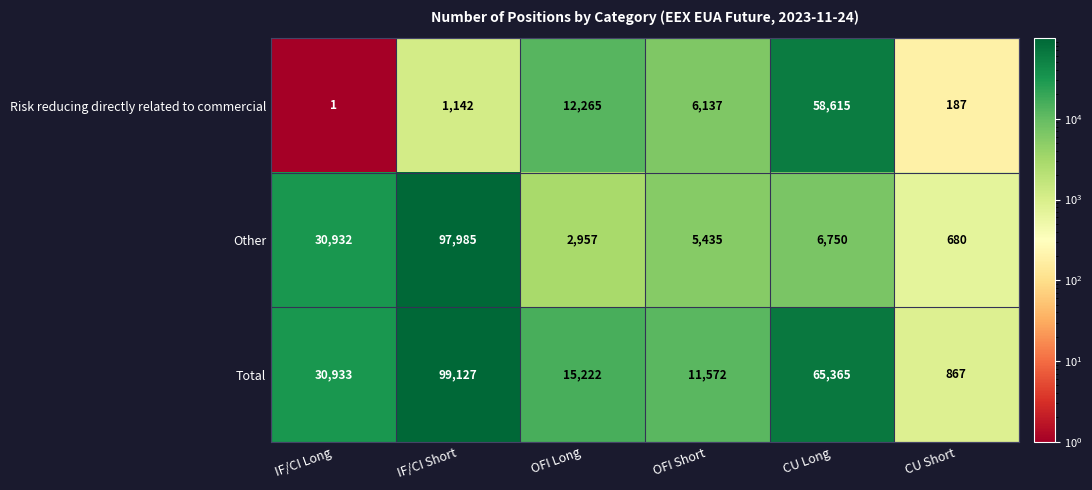

List the series in order of their peak value, highest first.

Total, Other, Risk reducing directly related to commercial